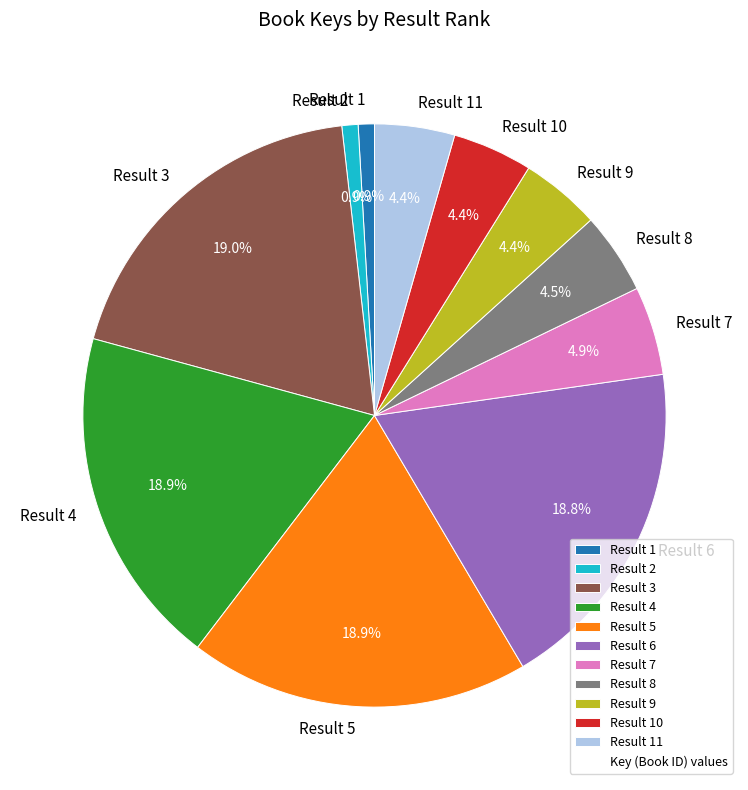

To the nearest percent, what percentage of the pie is Result 1?

1%